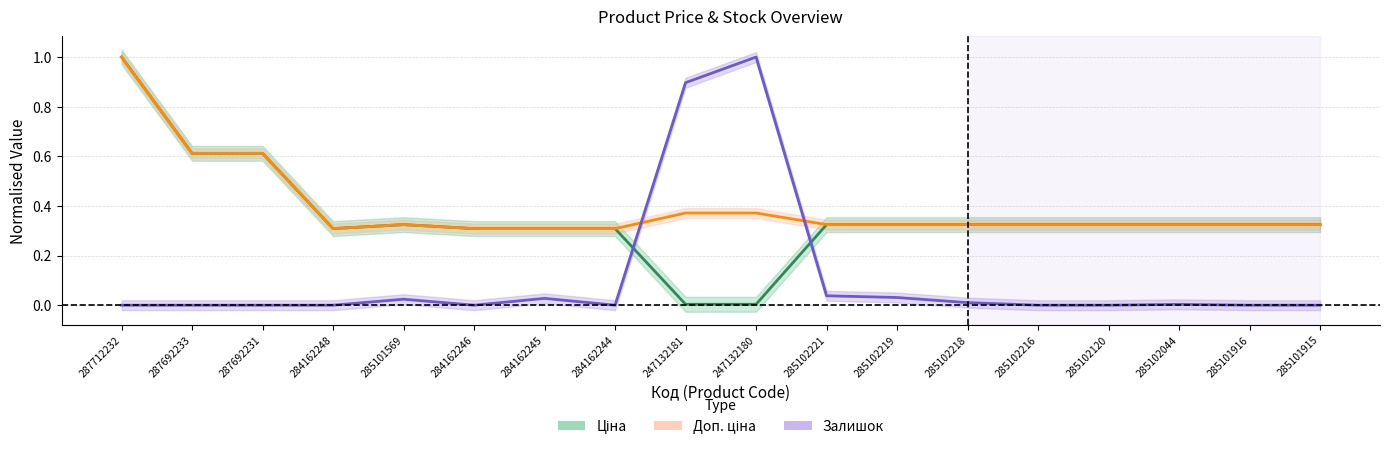

At which category is the sum across all series the highest?

287712232